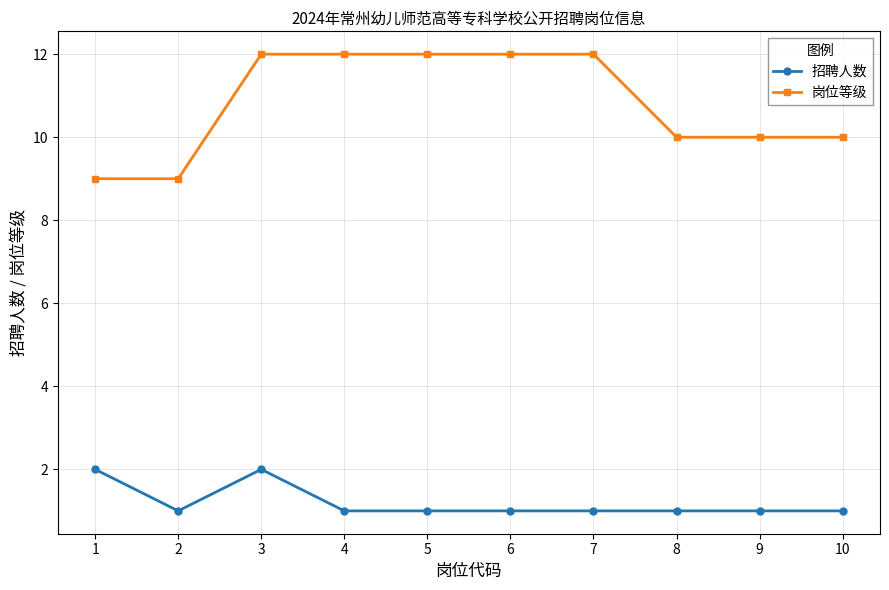

What is the spread (max minus min) of values at 5?

11